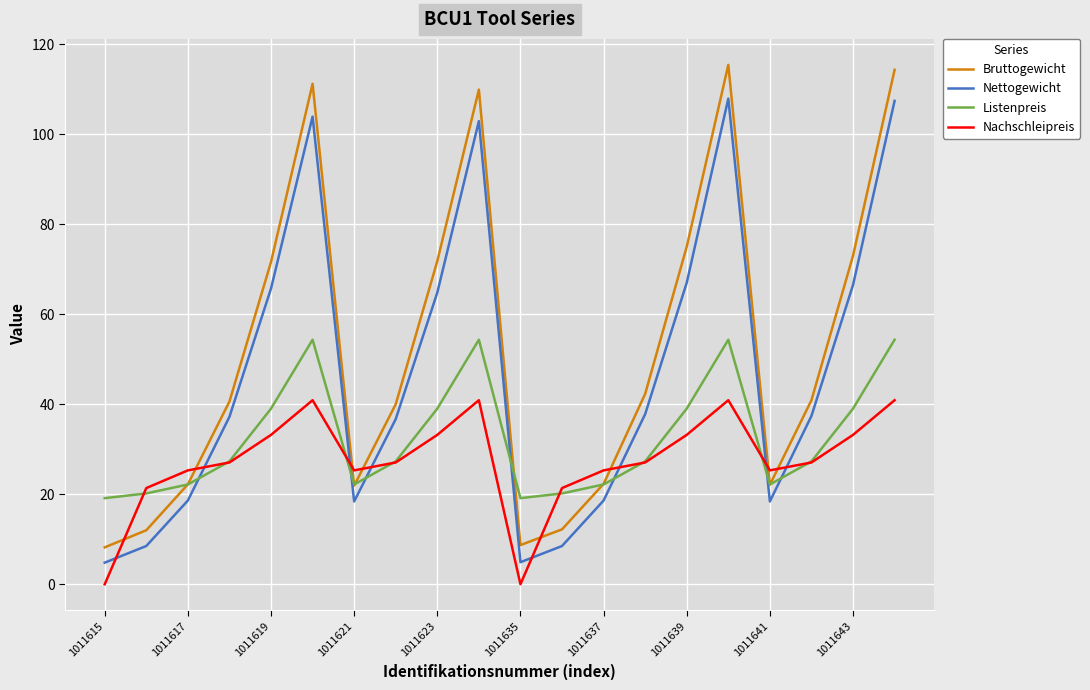

What is the maximum value shown in the chart?

115.4